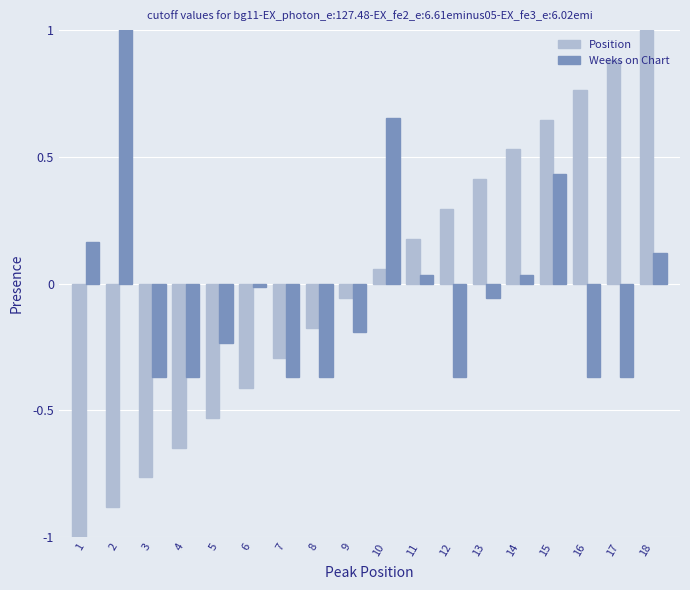

Which has a higher value, 13 or 14?

14